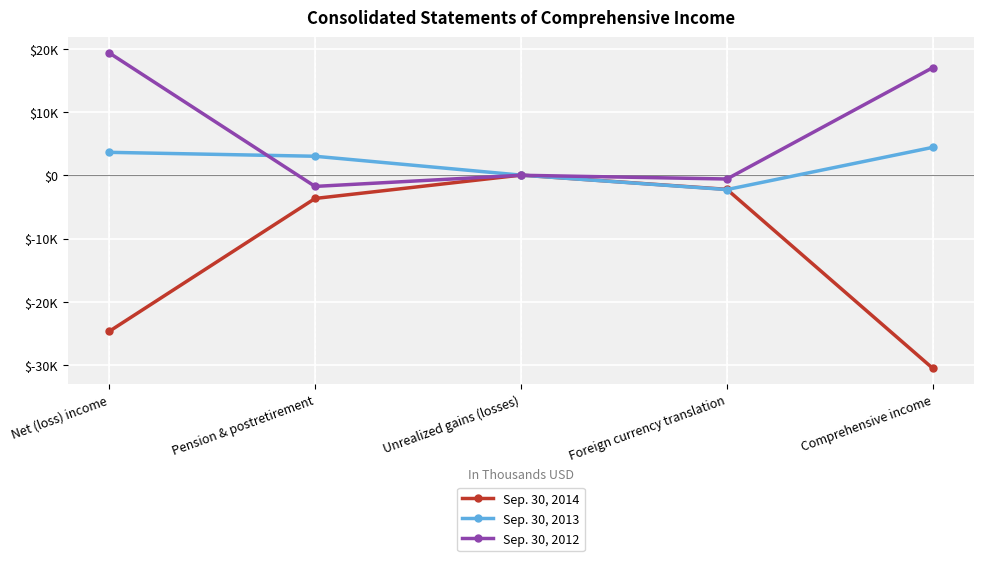

Which label corresponds to the smallest value in the chart?

Comprehensive income